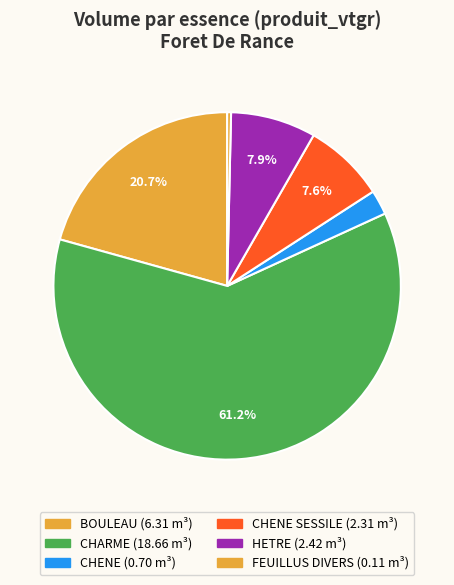

Count the number of slices in the pie.

6